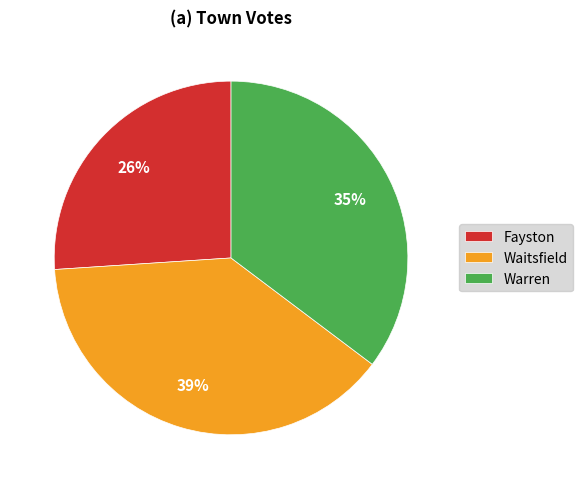

What is the smallest slice in the pie chart?

Fayston